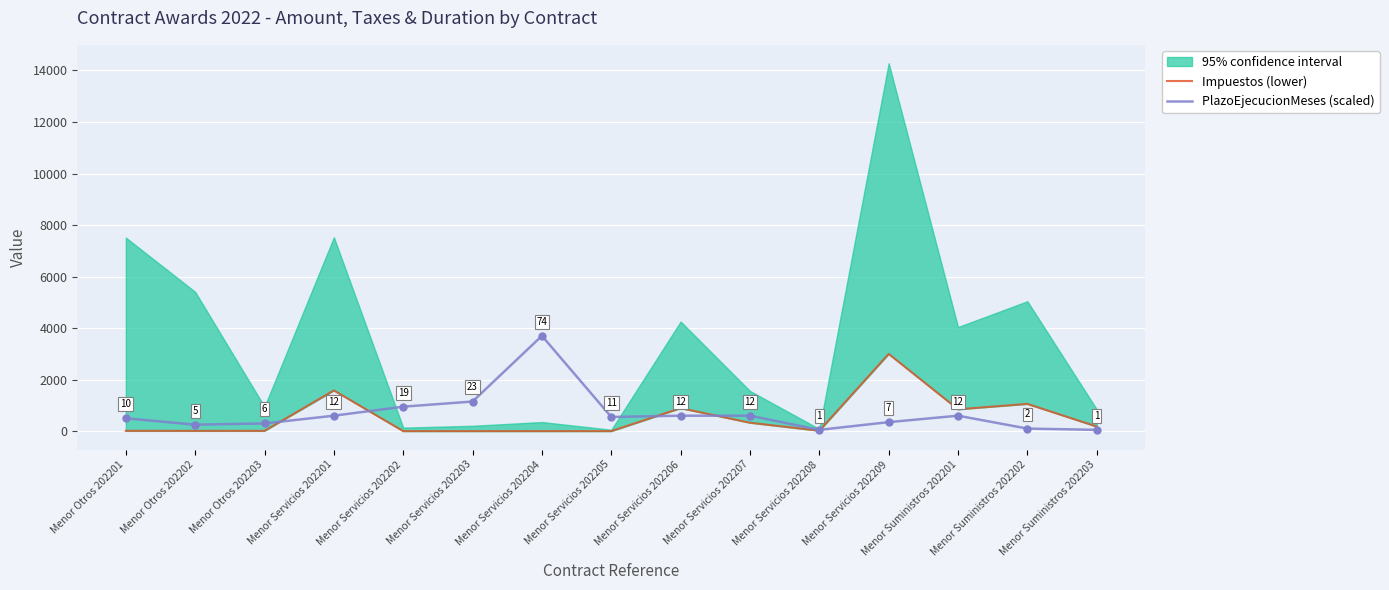

Which series has the largest total across all categories?

PlazoEjecucionMeses (scaled)